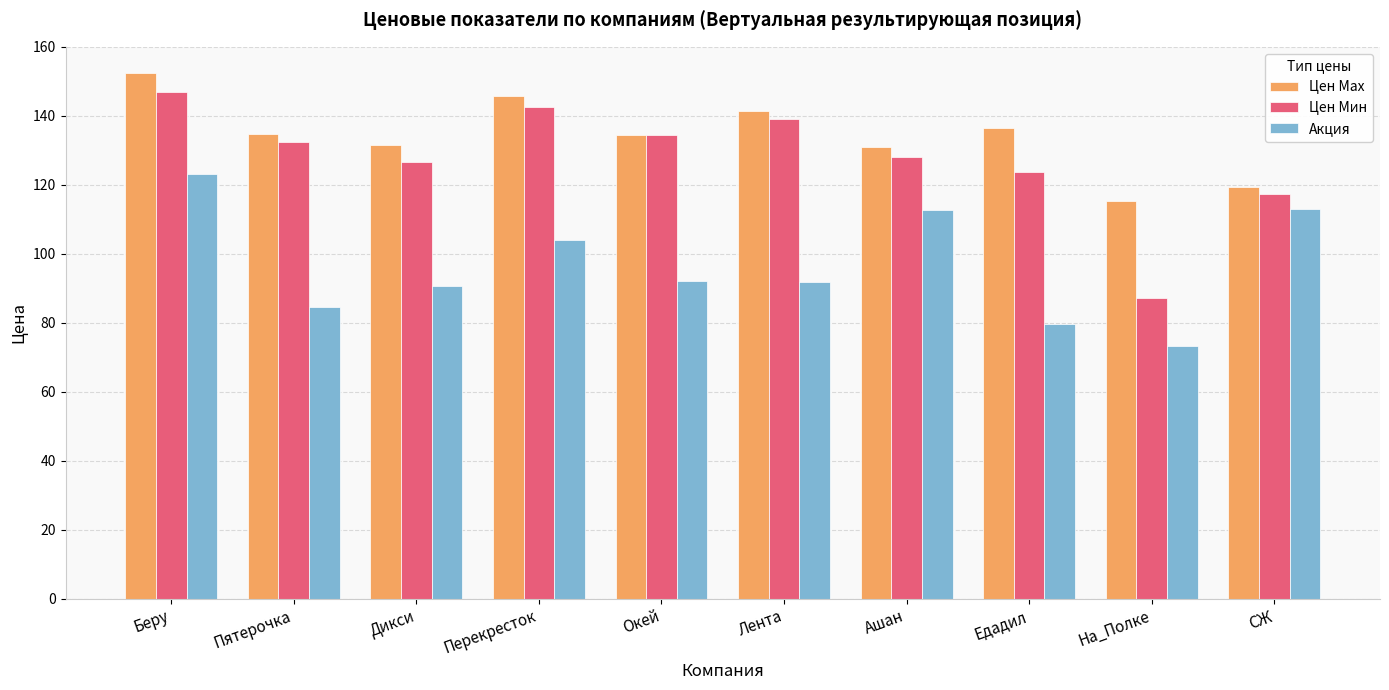

What is the difference between the Акция values at СЖ and Пятерочка?

28.3